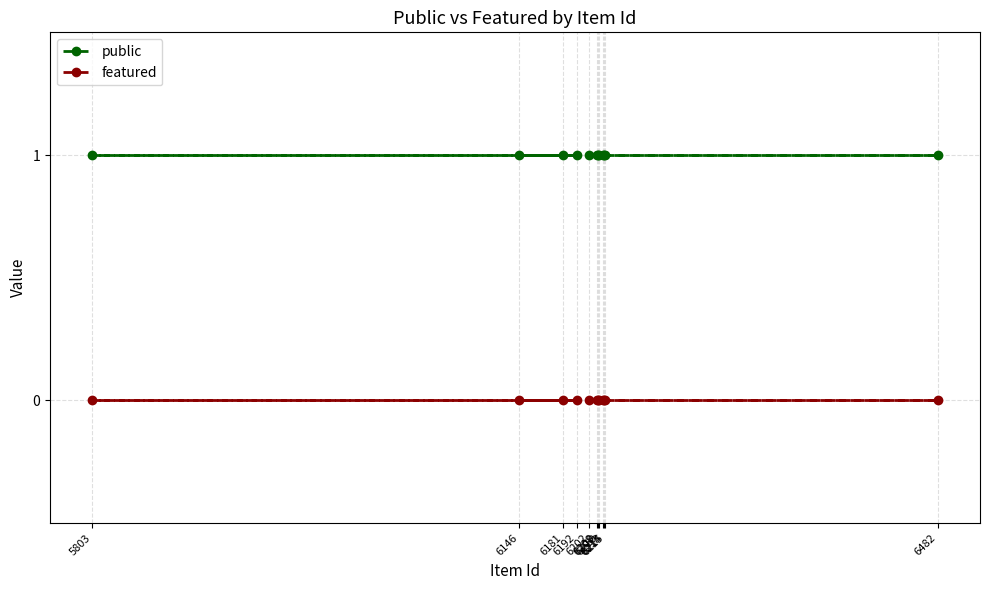

Rank the series by their maximum value, from lowest to highest.

featured, public